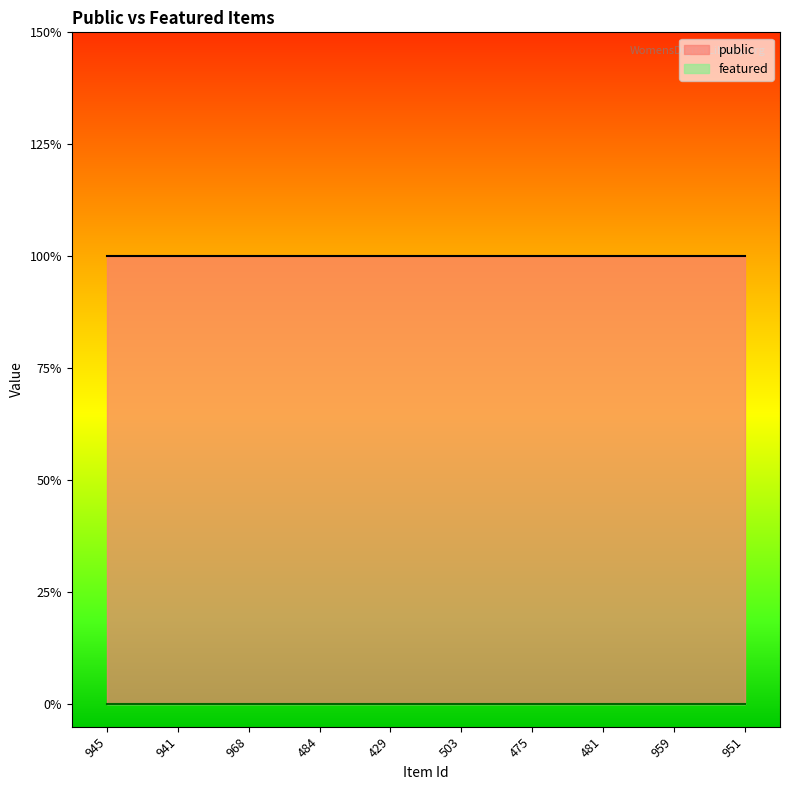

Which series has the widest spread of values?

public